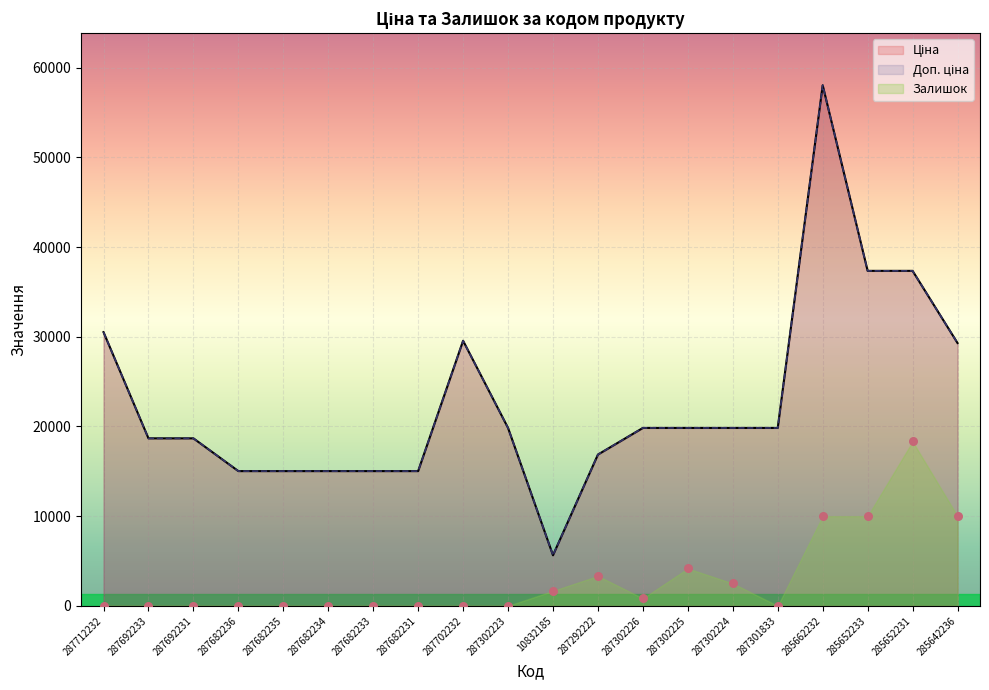

Which series reaches the minimum Y coordinate?

Залишок